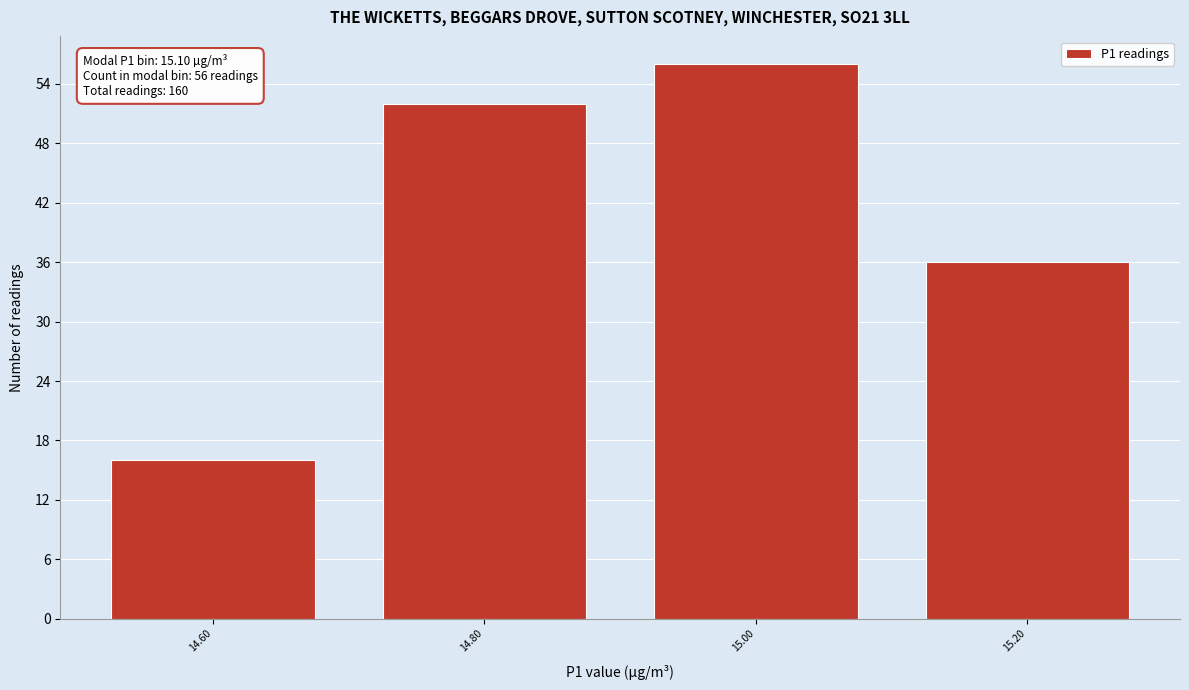

Reading left to right, list all the values displayed in this chart.

16	52	56	36